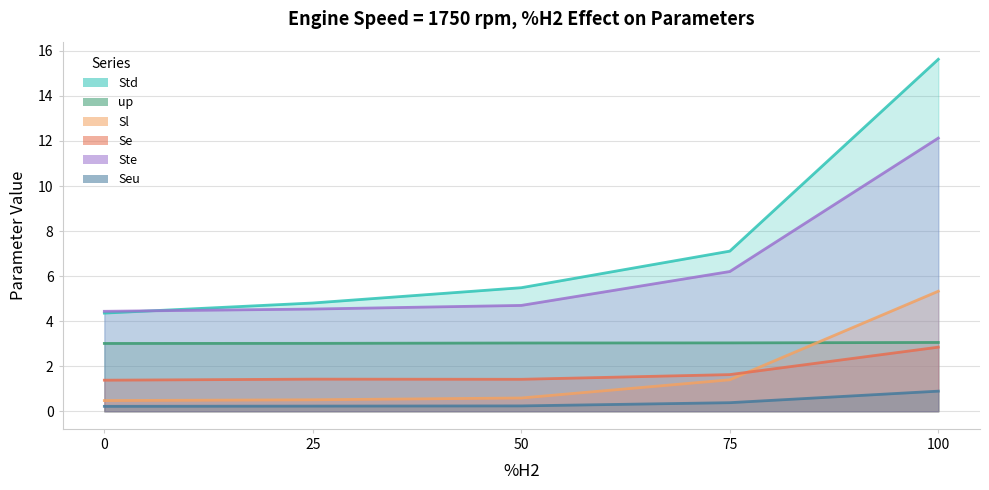

What is the sum of all Sl values?

8.3